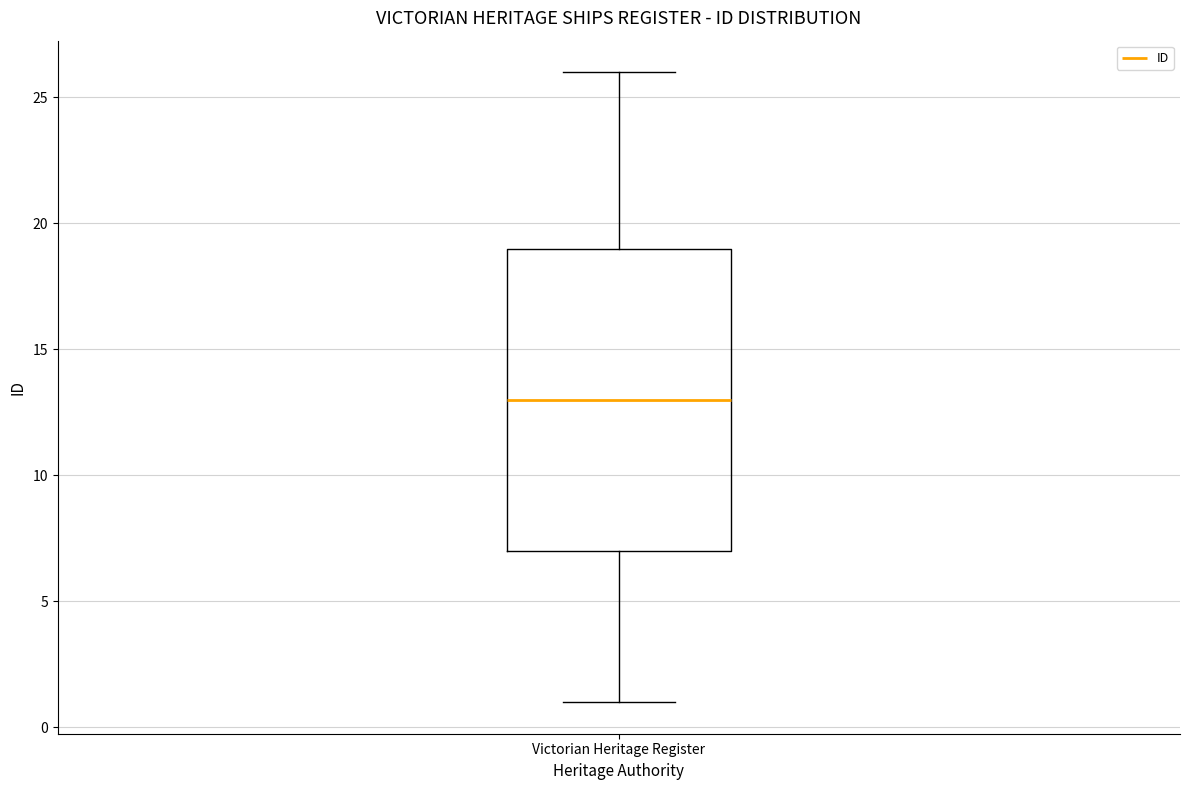

Read this box plot against the y-axis: the position of the median line, the range covered by the box, and the ends of both whiskers. The values are not printed on the chart, so give them approximately, as read against the axis.

median 13, box 7 to 19, whiskers 1 to 26